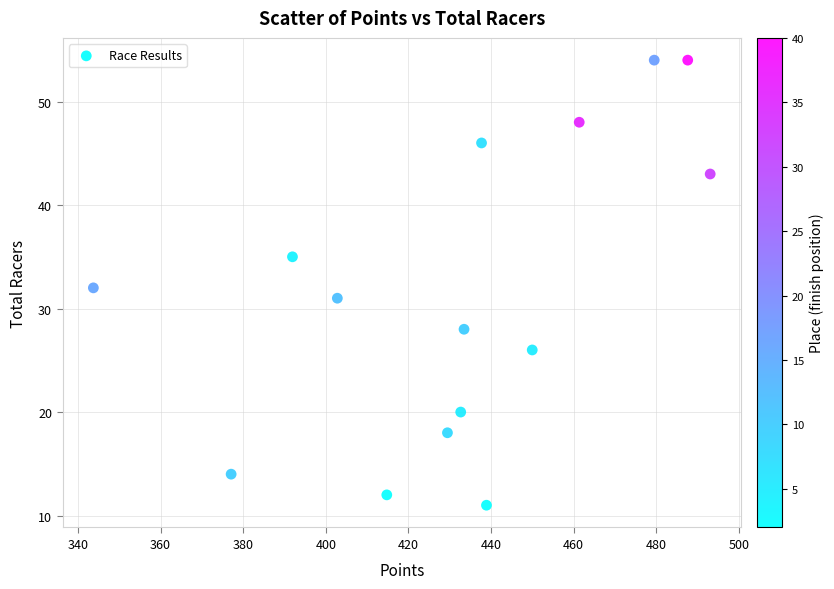

What is the range of Y values (max minus min)?

43